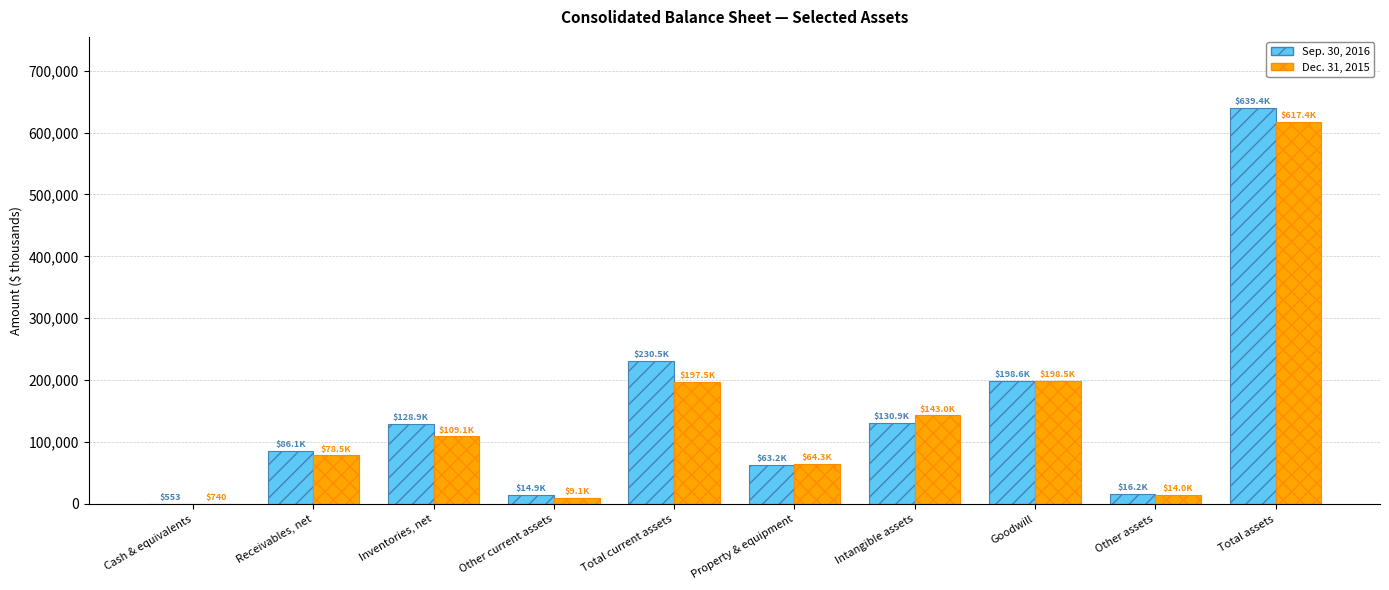

Is the value of Sep. 30, 2016 at Goodwill greater than the value of Dec. 31, 2015 at Intangible assets?

Yes